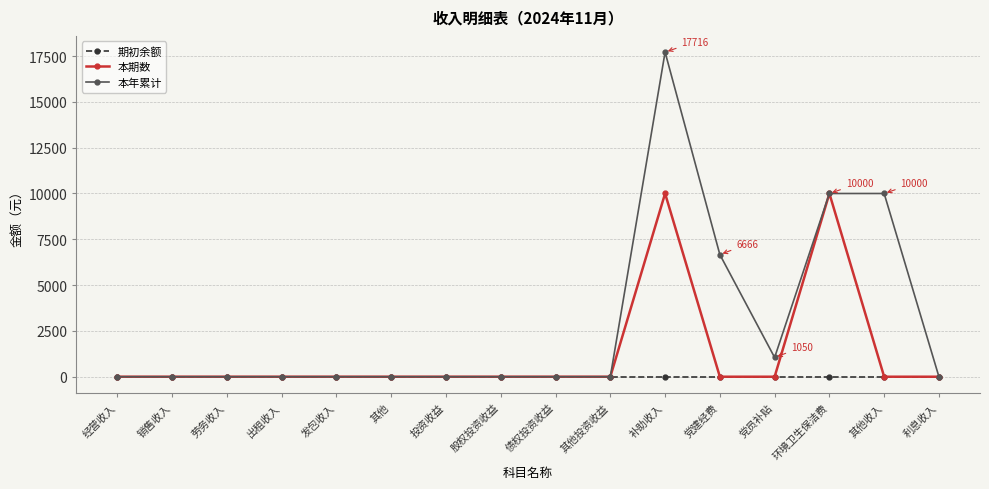

Is it true that 本年累计 equals 0 at 债权投资收益?

True